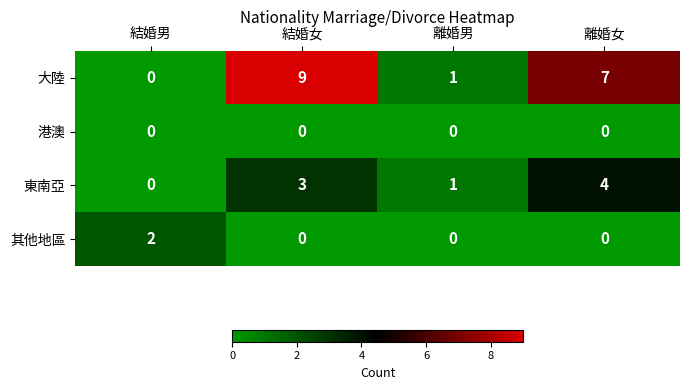

List the series in order of their peak value, lowest first.

港澳, 其他地區, 東南亞, 大陸